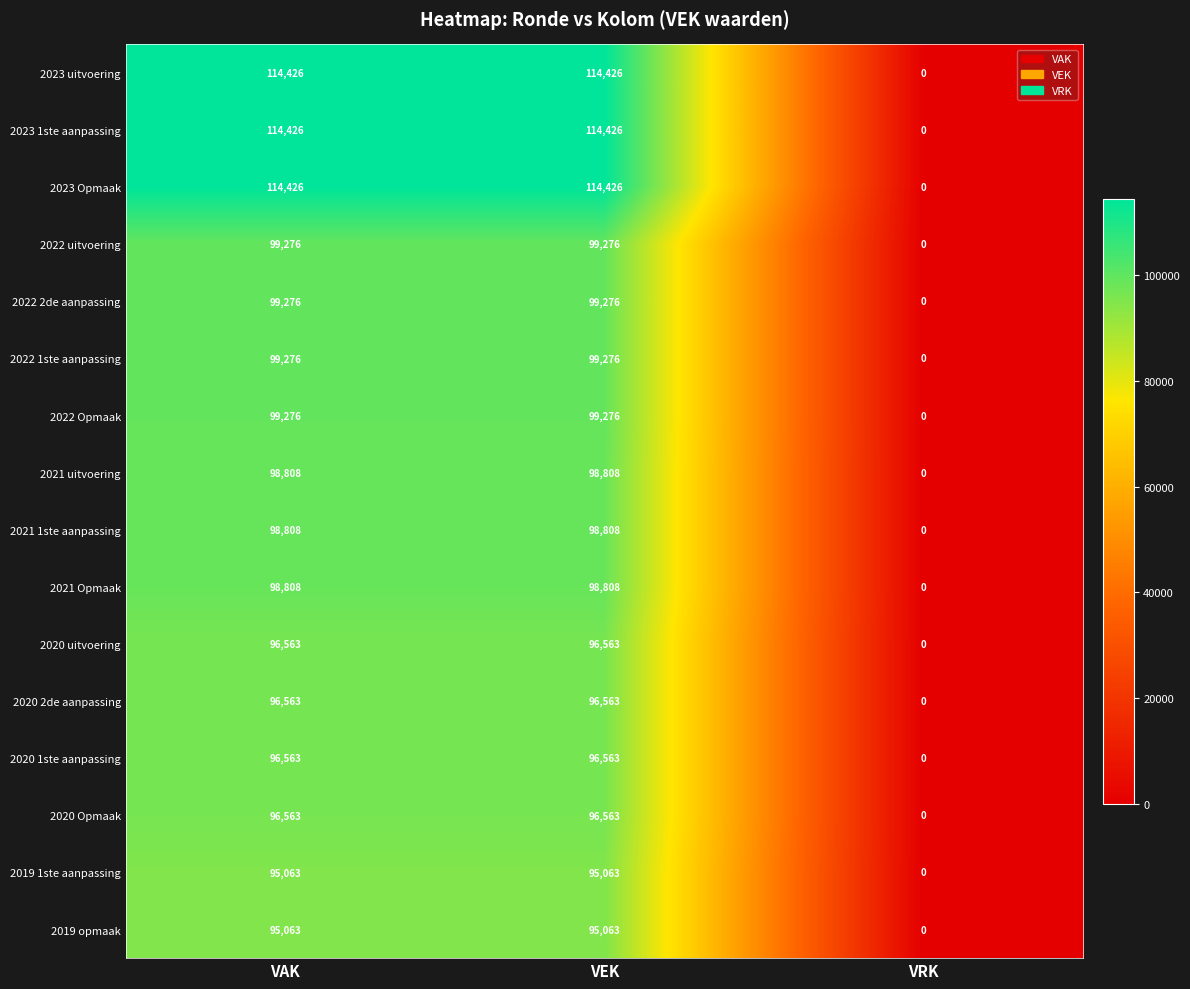

What is the spread (max minus min) of values at VEK?

19363